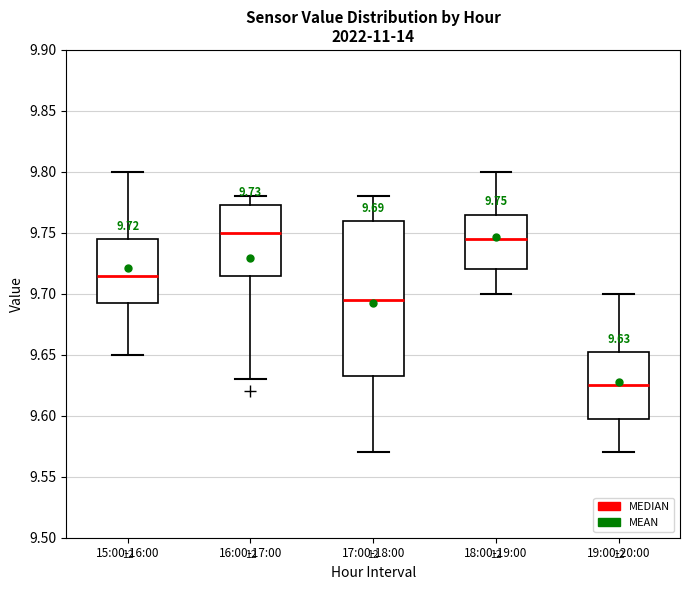

Which box is the tallest, from its lower edge to its upper edge?

17:00-18:00